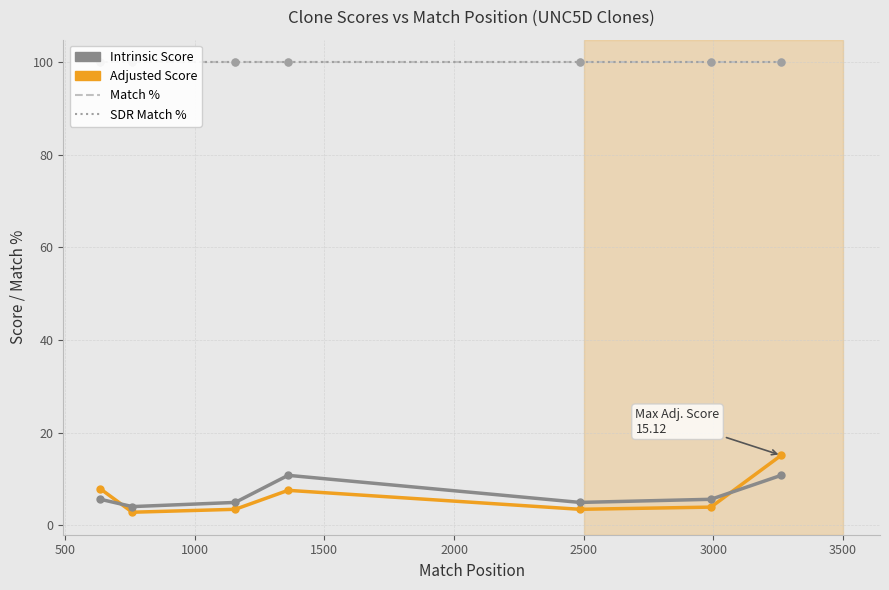

What is the greatest value displayed?

100.0